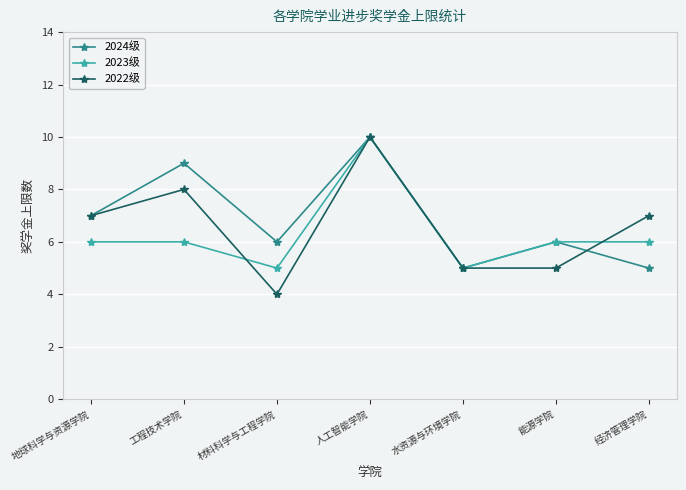

What is the value of the 2023级 point at the 1st from the left?

6